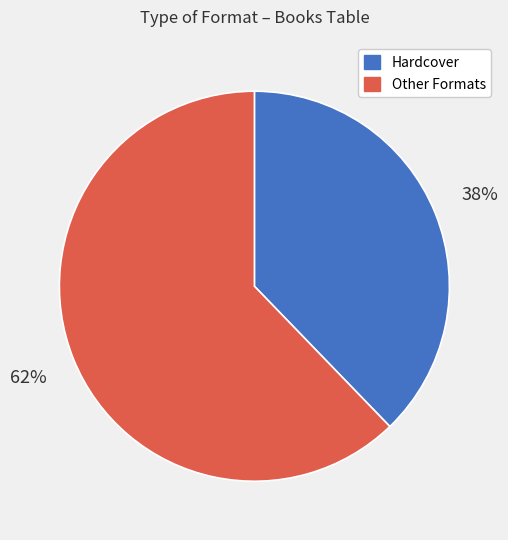

To the nearest percent, what is the average slice percentage?

50%